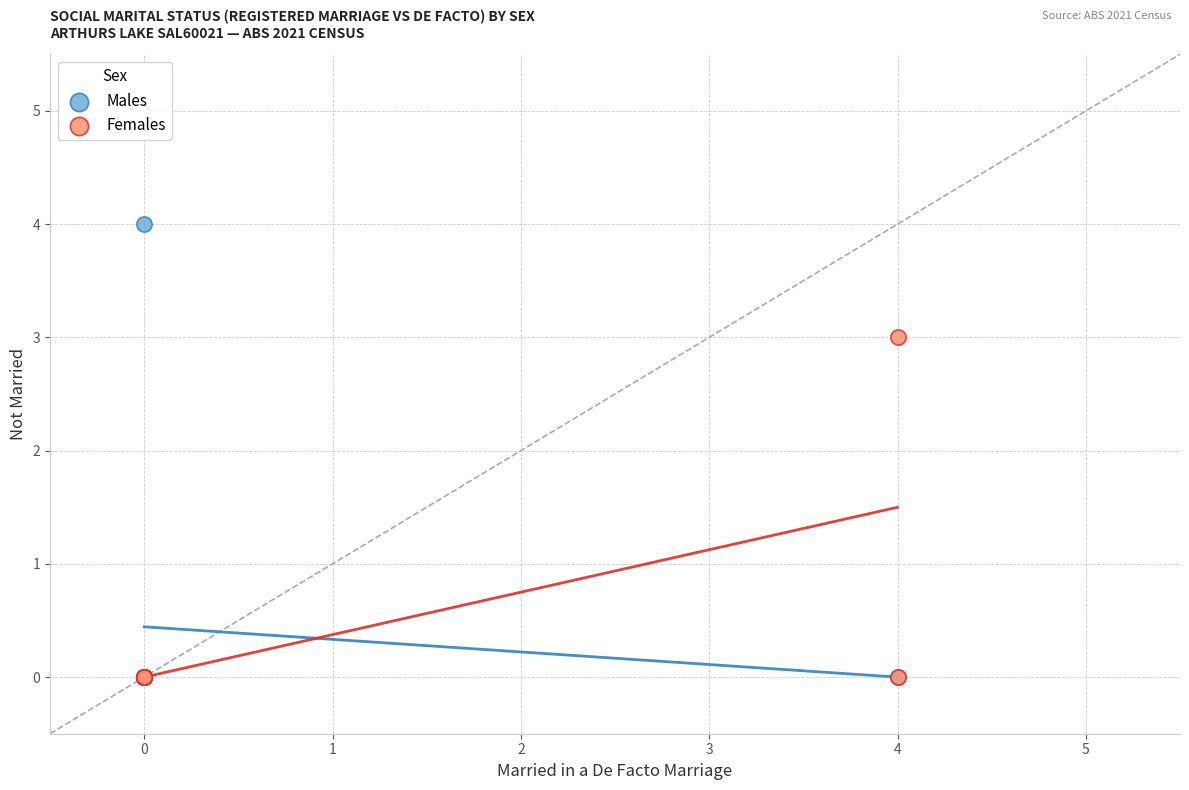

Which series has the largest Y range (max minus min)?

Males